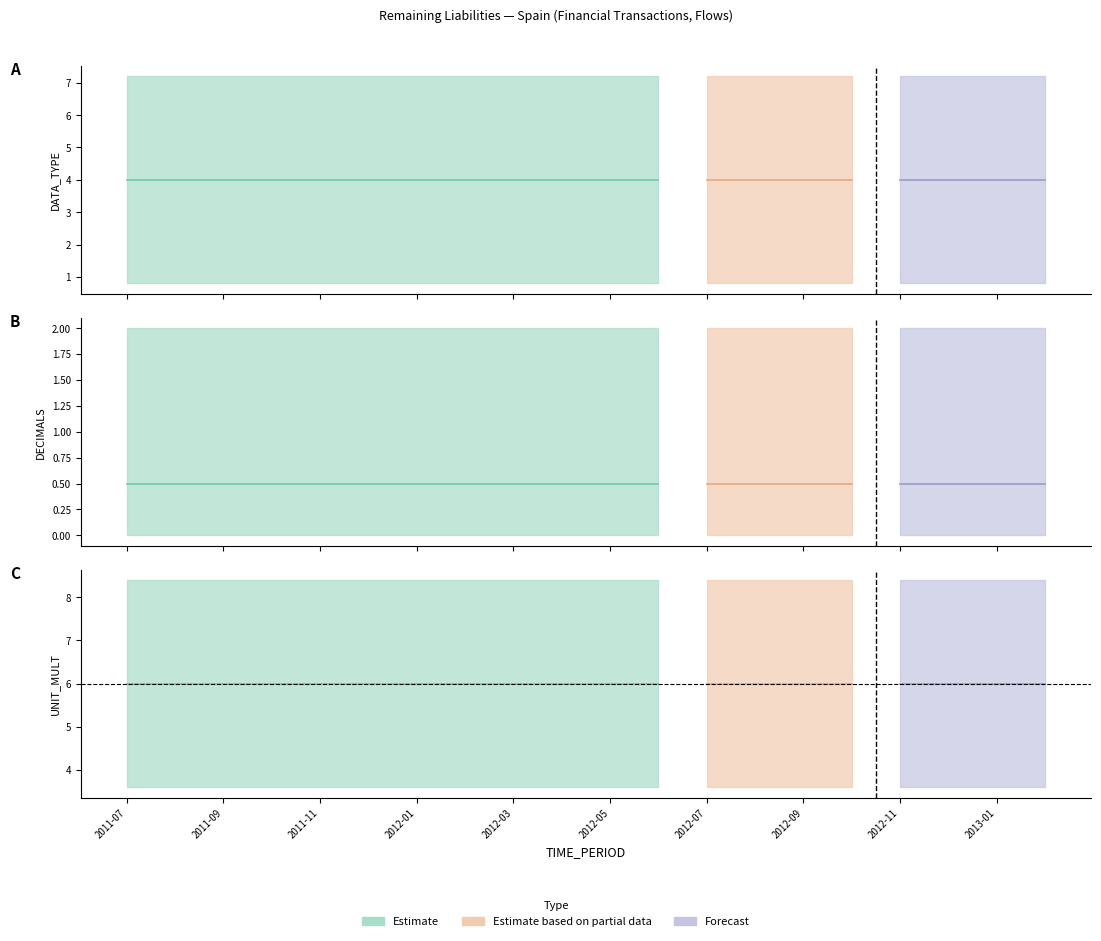

True or false: UNIT_MULT and DECIMALS intersect in this chart.

False